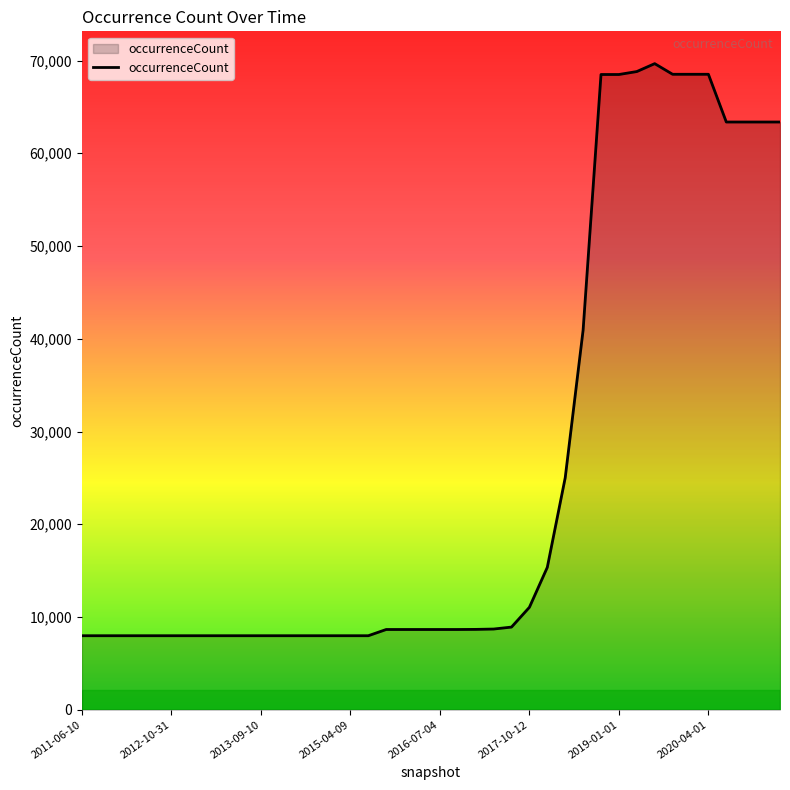

What is the maximum value shown in the chart?

69666